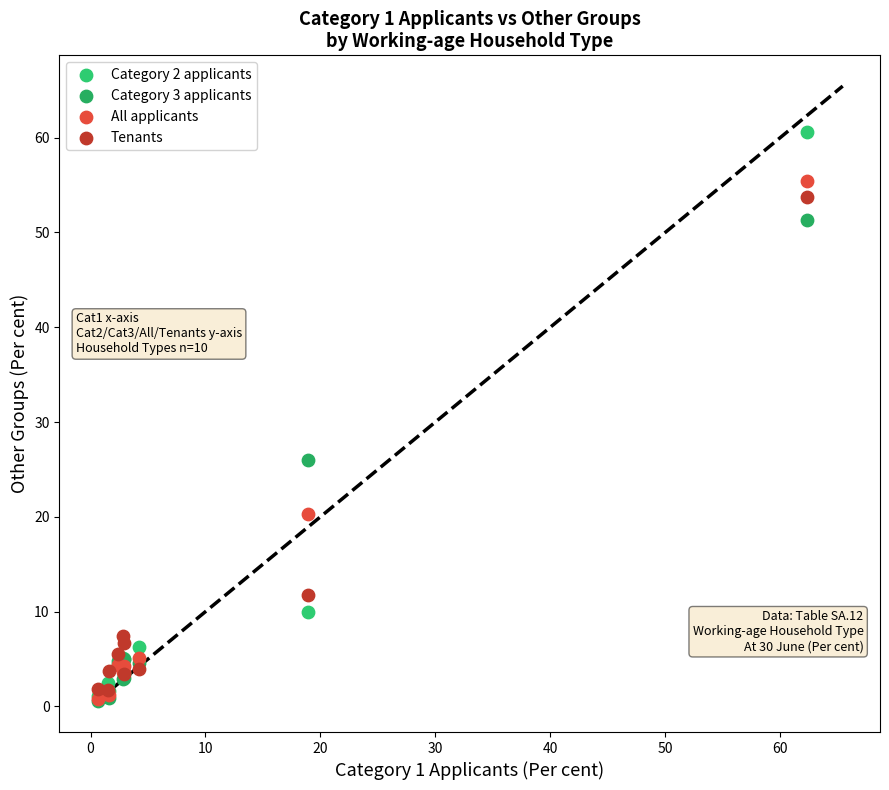

In the All applicants series, what Y value is closest to 28?

20.3